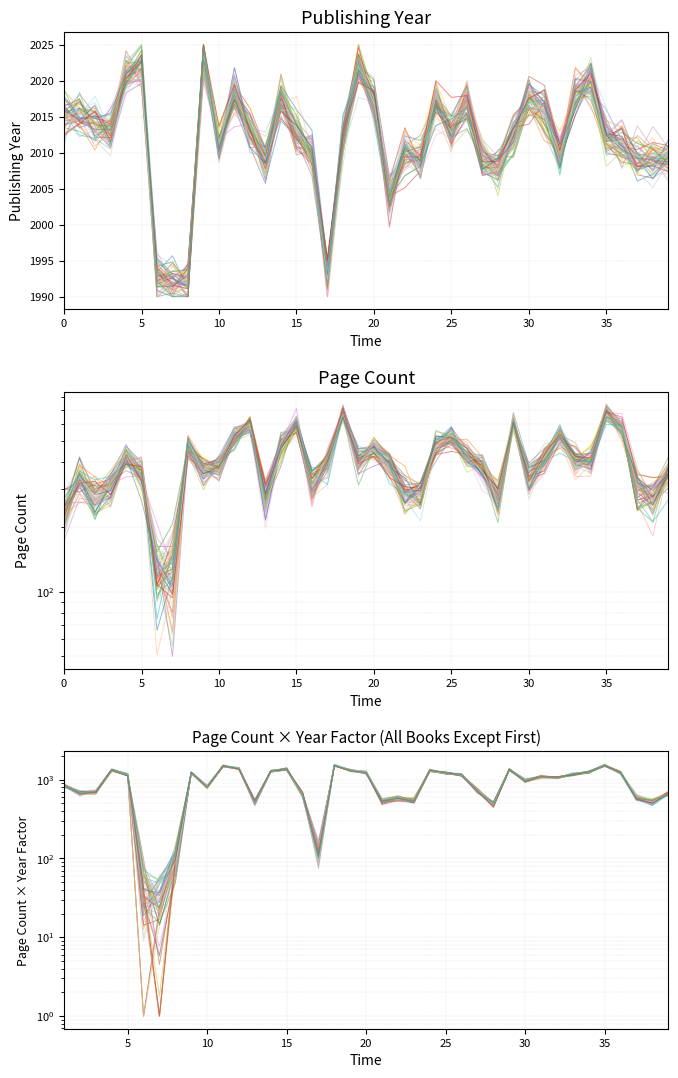

What is the value of the pageCount point at the 40th from the left?

361.0